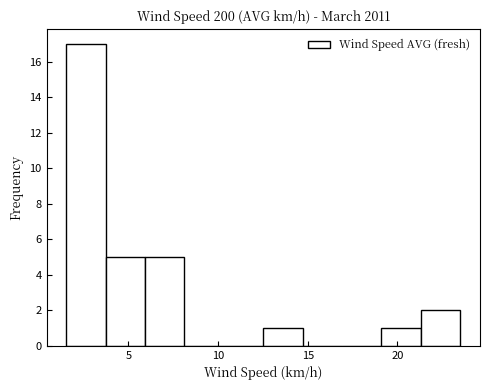

Over which range of the x-axis is the bar tallest?

1.5 to 3.5